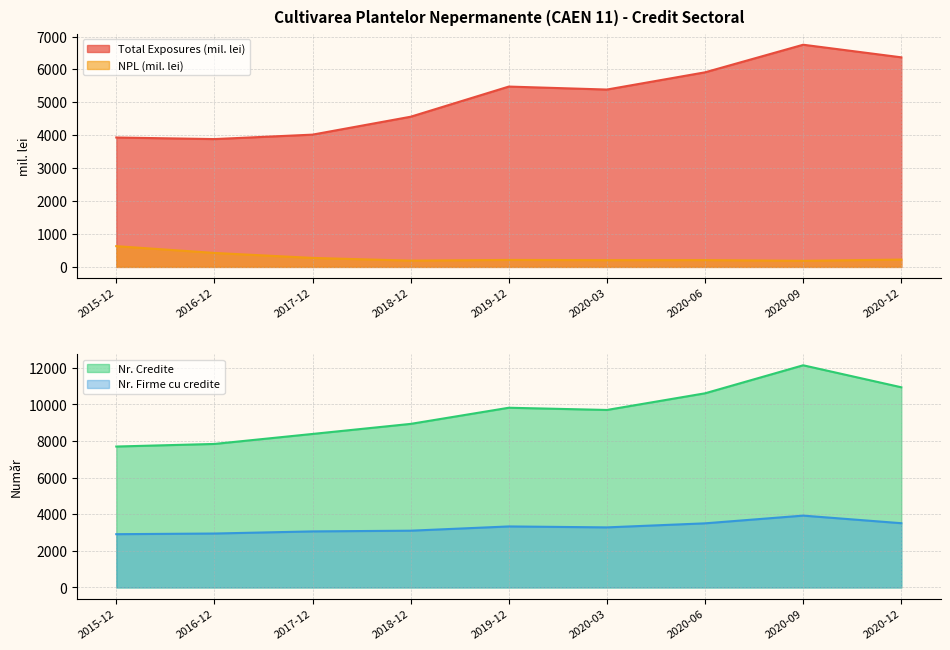

Reading left to right, transcribe all the data shown in this chart.

Total Exposures (mil. lei): 2015-12=3931.8	2016-12=3883.7	2017-12=4018.9	2018-12=4562.9	2019-12=5479.2	2020-03=5388.8	2020-06=5912.3	2020-09=6750.4	2020-12=6367.6
NPL (mil. lei): 2015-12=630.2	2016-12=424.4	2017-12=273.2	2018-12=190.6	2019-12=212.4	2020-03=204.8	2020-06=206.9	2020-09=185.1	2020-12=223.0
Nr. Credite: 2015-12=7701.0	2016-12=7842.0	2017-12=8388.0	2018-12=8938.0	2019-12=9820.0	2020-03=9699.0	2020-06=10609.0	2020-09=12140.0	2020-12=10938.0
Nr. Firme cu credite: 2015-12=2911.0	2016-12=2947.0	2017-12=3063.0	2018-12=3102.0	2019-12=3334.0	2020-03=3283.0	2020-06=3504.0	2020-09=3926.0	2020-12=3511.0